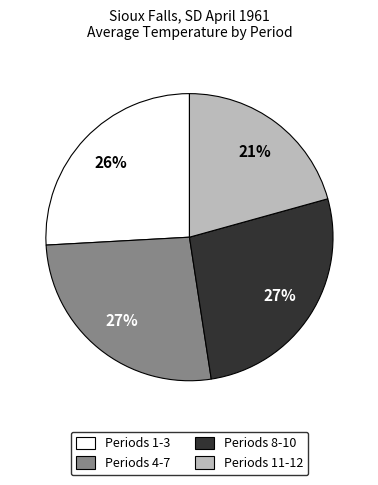

Which category has the smallest portion of the pie?

Periods 11-12